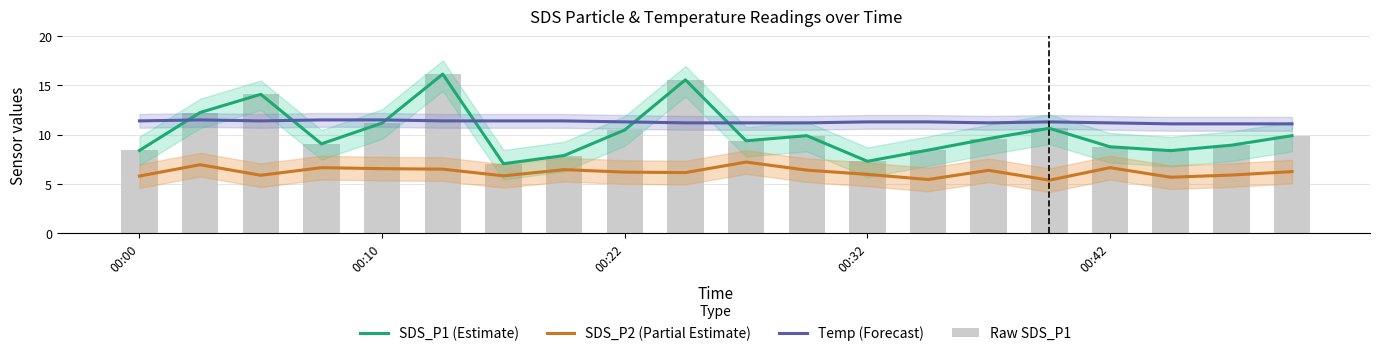

Are the bars grouped side by side (vs. stacked)?

Yes